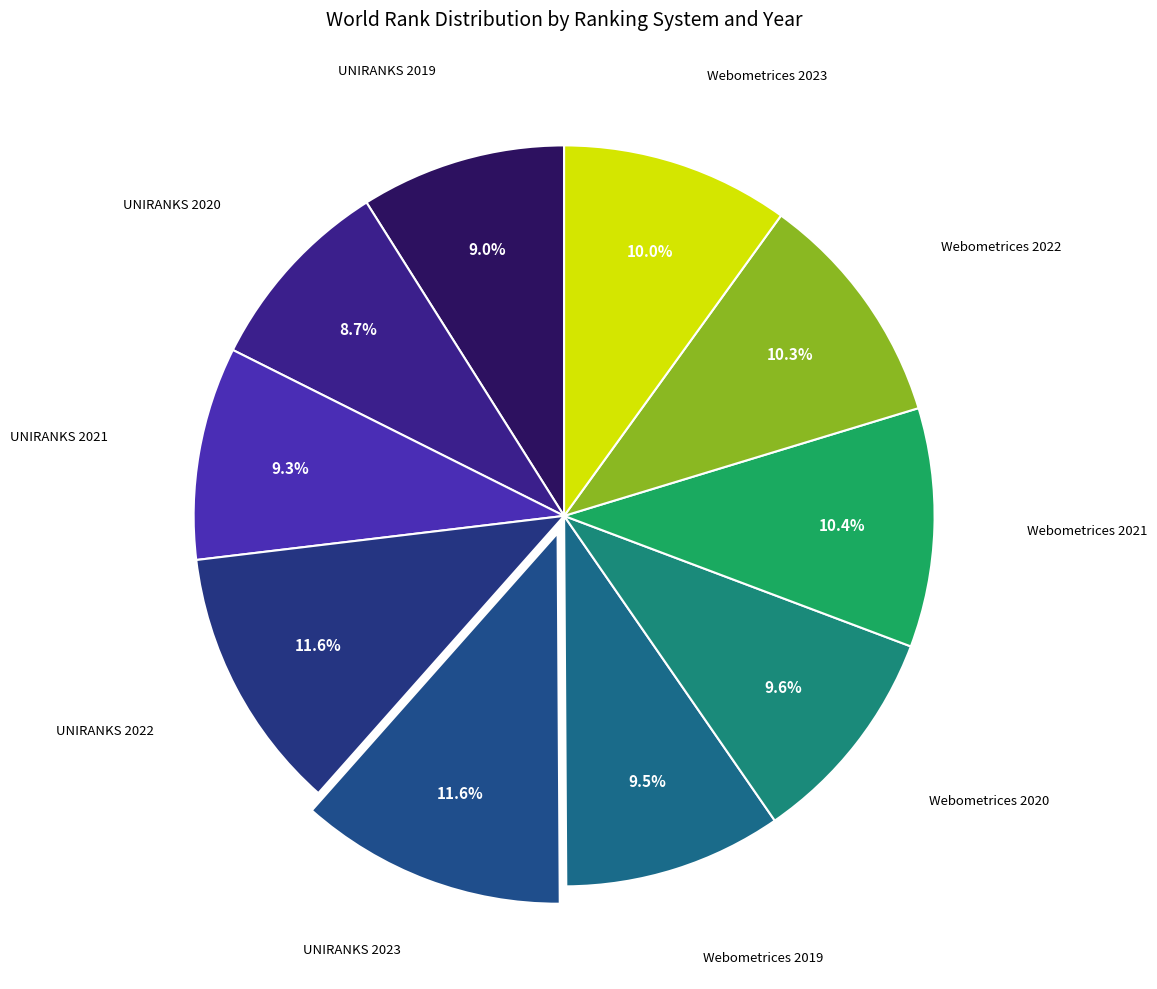

Count the number of slices in the pie.

10